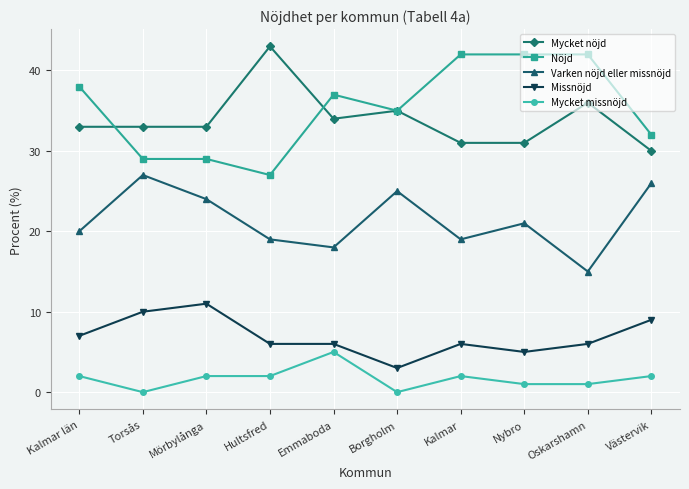

Rank the series at Kalmar from lowest to highest value.

Mycket missnöjd, Missnöjd, Varken nöjd eller missnöjd, Mycket nöjd, Nöjd